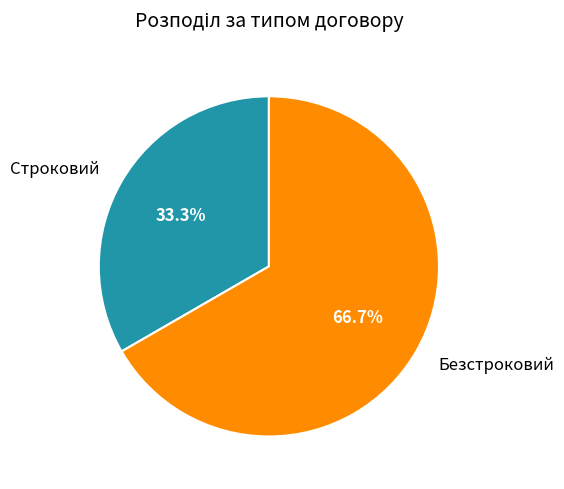

What percentage is the Строковий slice, to the nearest percent?

33%